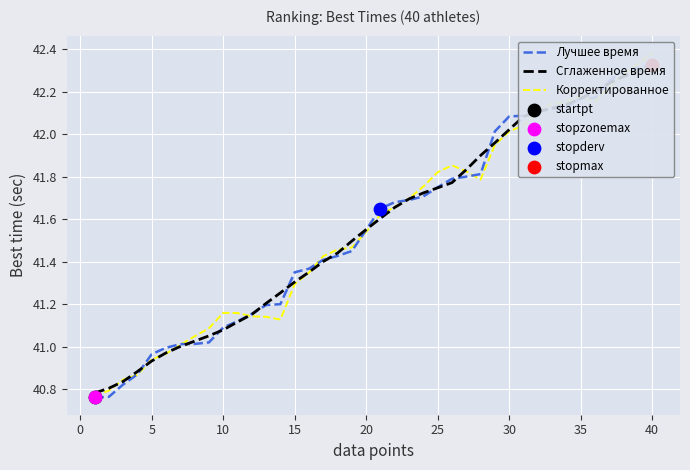

Which series has the largest total across all categories?

Корректированное